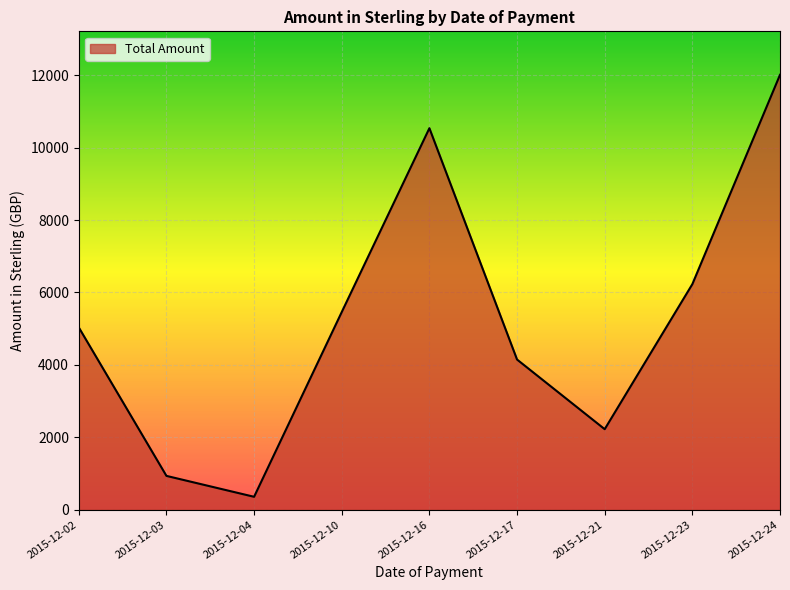

True or false: the data has more than 1 interior local peaks.

False